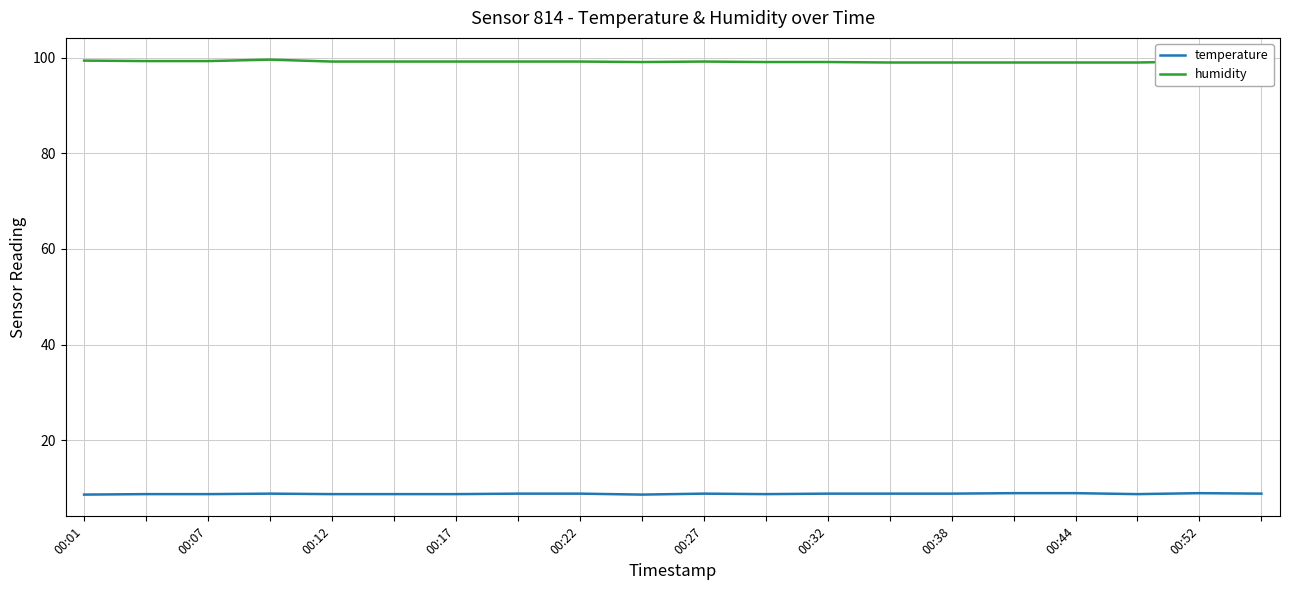

True or false: temperature and humidity cross at least once.

False